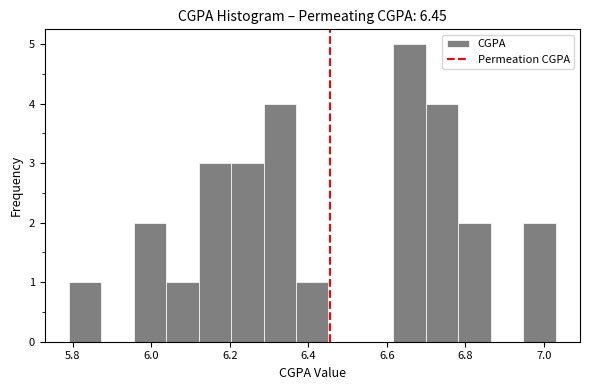

What is the height of the bar covering 6.62 to 6.70 on the x-axis? Neither the bar edges nor the heights are printed on the chart, so give them approximately, as read against the axes.

5